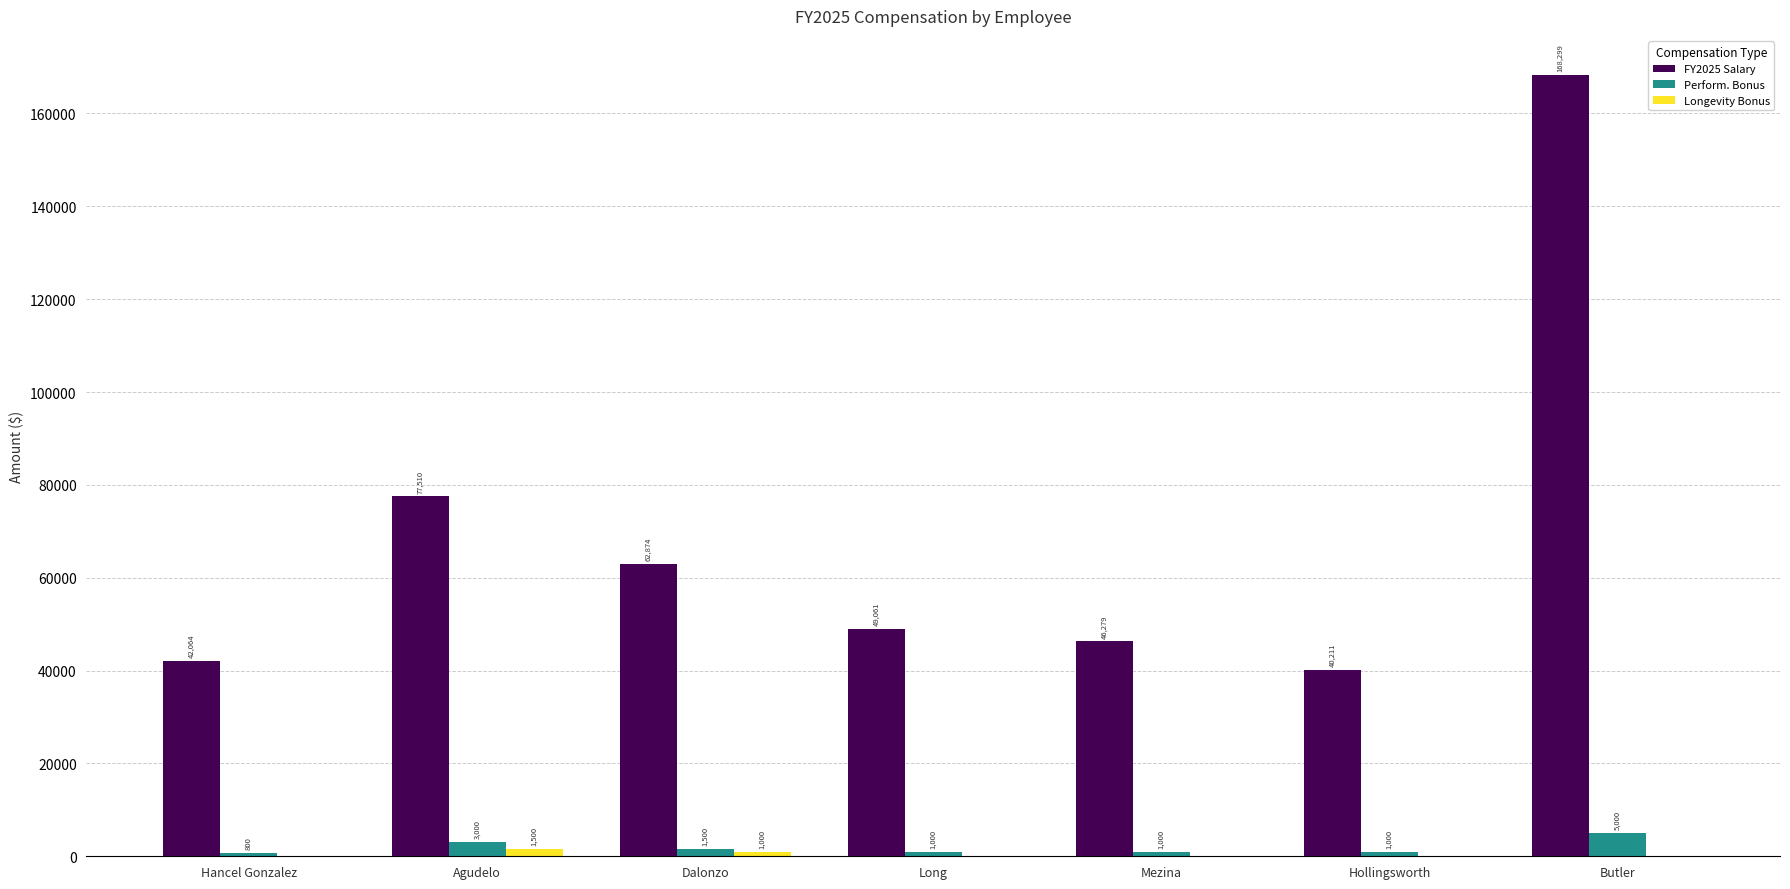

At which label does Perform. Bonus reach its peak?

Butler